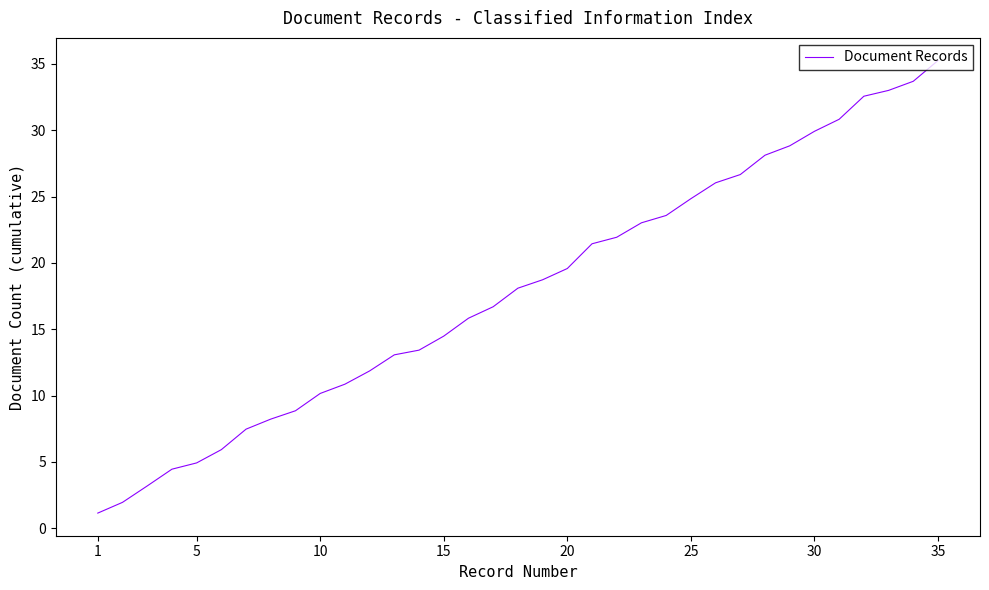

What is the maximum value shown in the chart?

35.2